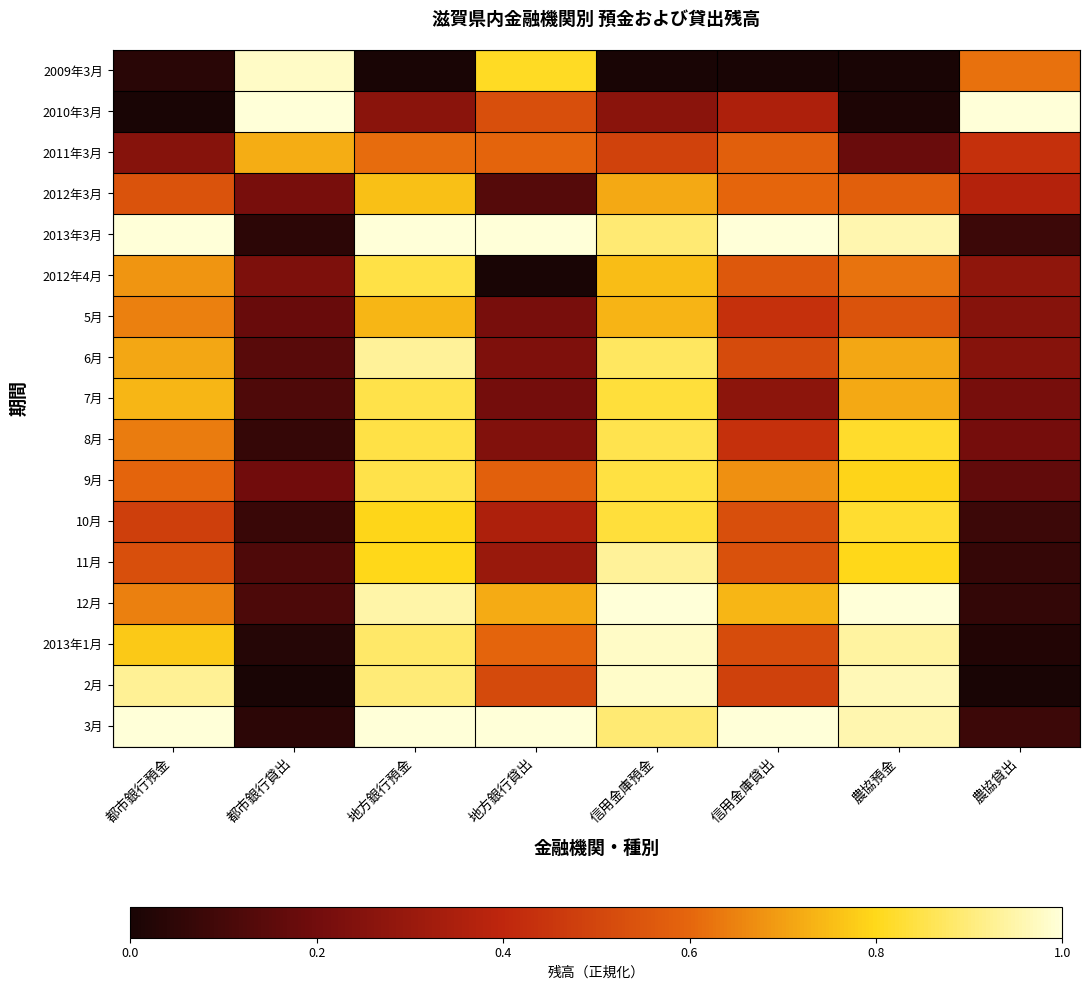

Reading left to right, extract all data points from this chart.

2009年3月: 都市銀行預金=0.0	都市銀行貸出=1.0	地方銀行預金=0.0	地方銀行貸出=0.8	信用金庫預金=0.0	信用金庫貸出=0.0	農協預金=0.0	農協貸出=0.6
2010年3月: 都市銀行預金=0.0	都市銀行貸出=1.0	地方銀行預金=0.3	地方銀行貸出=0.5	信用金庫預金=0.3	信用金庫貸出=0.4	農協預金=0.0	農協貸出=1.0
2011年3月: 都市銀行預金=0.3	都市銀行貸出=0.7	地方銀行預金=0.6	地方銀行貸出=0.6	信用金庫預金=0.5	信用金庫貸出=0.6	農協預金=0.2	農協貸出=0.4
2012年3月: 都市銀行預金=0.5	都市銀行貸出=0.2	地方銀行預金=0.8	地方銀行貸出=0.1	信用金庫預金=0.7	信用金庫貸出=0.6	農協預金=0.6	農協貸出=0.4
2013年3月: 都市銀行預金=1.0	都市銀行貸出=0.0	地方銀行預金=1.0	地方銀行貸出=1.0	信用金庫預金=0.9	信用金庫貸出=1.0	農協預金=1.0	農協貸出=0.1
2012年4月: 都市銀行預金=0.7	都市銀行貸出=0.2	地方銀行預金=0.8	地方銀行貸出=0.0	信用金庫預金=0.8	信用金庫貸出=0.6	農協預金=0.6	農協貸出=0.3
5月: 都市銀行預金=0.6	都市銀行貸出=0.2	地方銀行預金=0.7	地方銀行貸出=0.2	信用金庫預金=0.7	信用金庫貸出=0.4	農協預金=0.5	農協貸出=0.3
6月: 都市銀行預金=0.7	都市銀行貸出=0.1	地方銀行預金=0.9	地方銀行貸出=0.2	信用金庫預金=0.9	信用金庫貸出=0.5	農協預金=0.7	農協貸出=0.3
7月: 都市銀行預金=0.7	都市銀行貸出=0.1	地方銀行預金=0.8	地方銀行貸出=0.2	信用金庫預金=0.8	信用金庫貸出=0.3	農協預金=0.7	農協貸出=0.2
8月: 都市銀行預金=0.6	都市銀行貸出=0.1	地方銀行預金=0.8	地方銀行貸出=0.2	信用金庫預金=0.9	信用金庫貸出=0.4	農協預金=0.8	農協貸出=0.2
9月: 都市銀行預金=0.6	都市銀行貸出=0.2	地方銀行預金=0.8	地方銀行貸出=0.6	信用金庫預金=0.8	信用金庫貸出=0.7	農協預金=0.8	農協貸出=0.2
10月: 都市銀行預金=0.5	都市銀行貸出=0.1	地方銀行預金=0.8	地方銀行貸出=0.4	信用金庫預金=0.8	信用金庫貸出=0.5	農協預金=0.8	農協貸出=0.1
11月: 都市銀行預金=0.5	都市銀行貸出=0.1	地方銀行預金=0.8	地方銀行貸出=0.3	信用金庫預金=0.9	信用金庫貸出=0.5	農協預金=0.8	農協貸出=0.1
12月: 都市銀行預金=0.6	都市銀行貸出=0.1	地方銀行預金=0.9	地方銀行貸出=0.7	信用金庫預金=1.0	信用金庫貸出=0.7	農協預金=1.0	農協貸出=0.1
2013年1月: 都市銀行預金=0.8	都市銀行貸出=0.0	地方銀行預金=0.9	地方銀行貸出=0.6	信用金庫預金=1.0	信用金庫貸出=0.5	農協預金=0.9	農協貸出=0.0
2月: 都市銀行預金=0.9	都市銀行貸出=0.0	地方銀行預金=0.9	地方銀行貸出=0.5	信用金庫預金=1.0	信用金庫貸出=0.5	農協預金=1.0	農協貸出=0.0
3月: 都市銀行預金=1.0	都市銀行貸出=0.0	地方銀行預金=1.0	地方銀行貸出=1.0	信用金庫預金=0.9	信用金庫貸出=1.0	農協預金=1.0	農協貸出=0.1